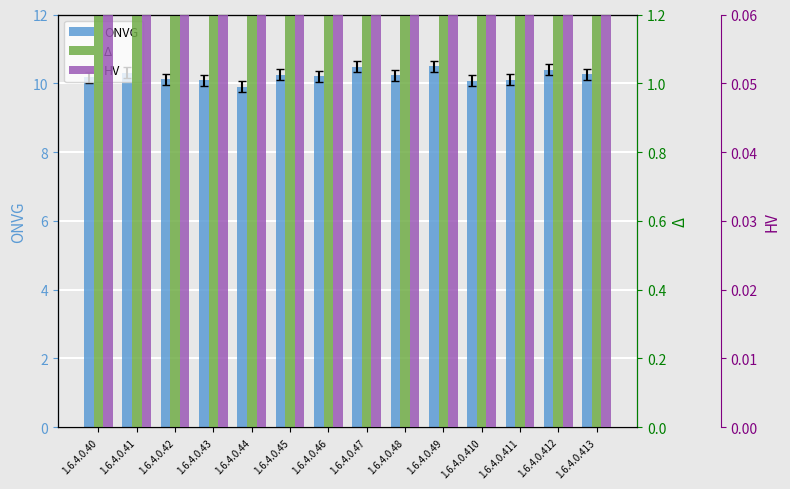

Between 1.6.4.0.44 and 1.6.4.0.48, which series saw the biggest shift?

Δ